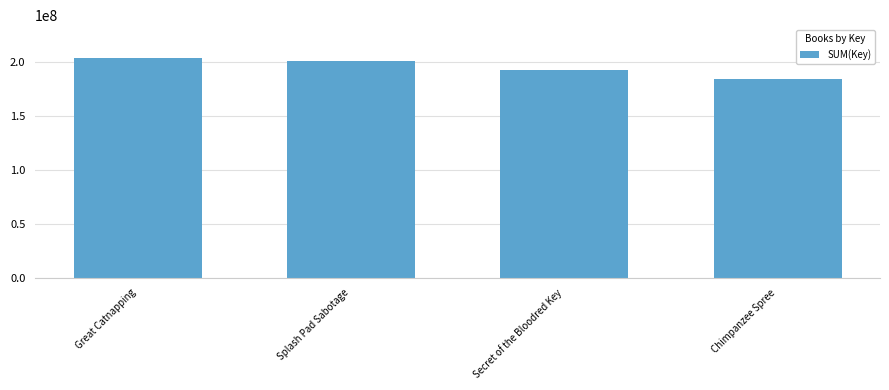

What is the label of the 3rd bar from the left?

Secret of the Bloodred Key